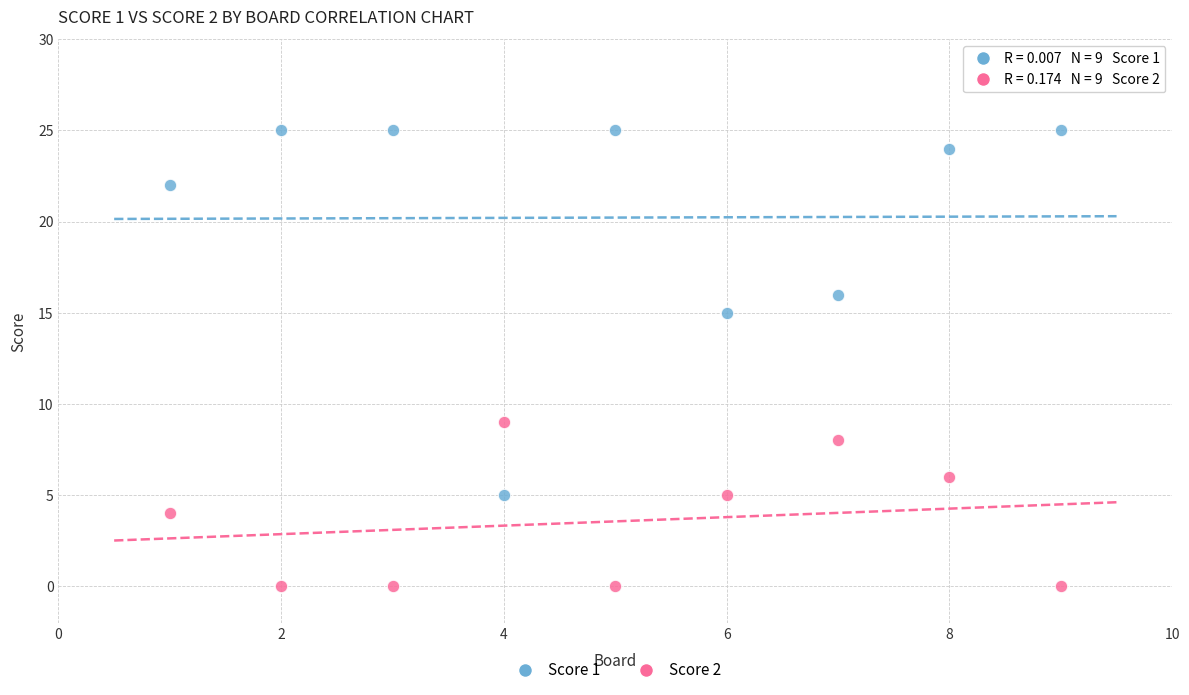

Which series has the largest Y range (max minus min)?

Score 1